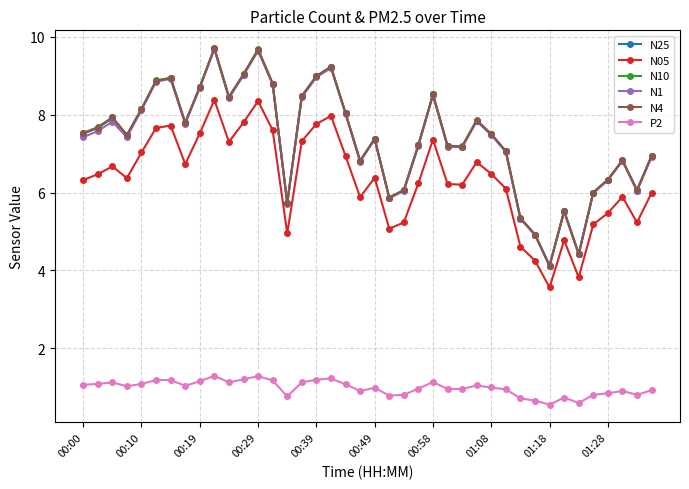

What is the sum of all N4 values?

294.3